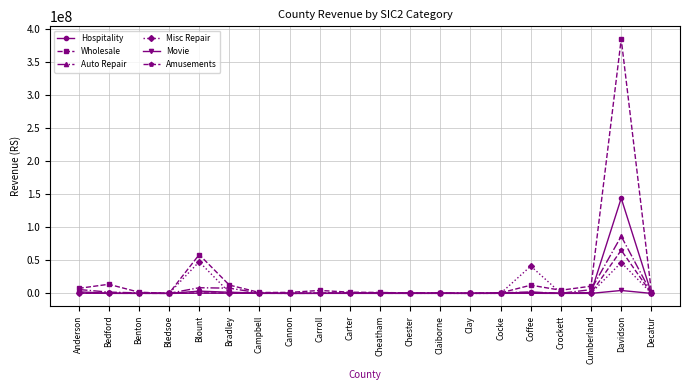

What is the label of the 9th point from the left?

Carroll